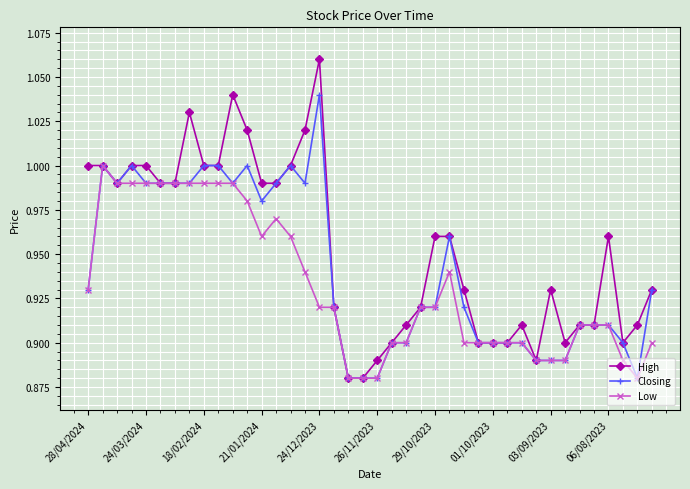

Is this an area chart (filled region under the line)?

No